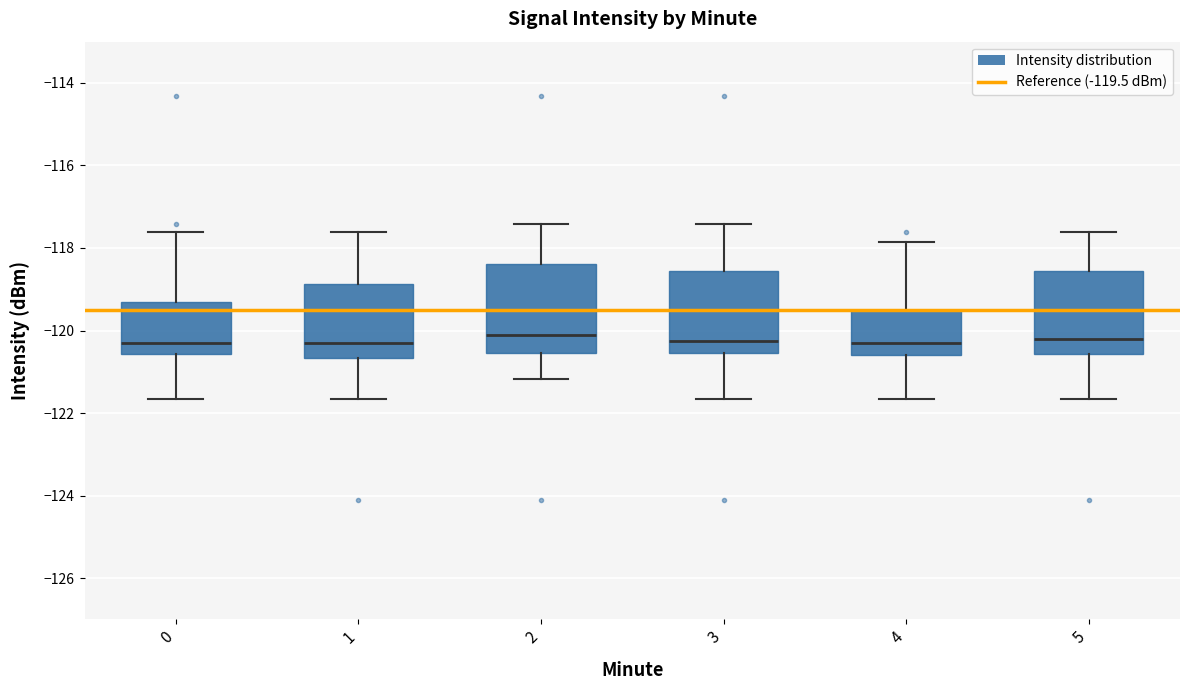

Reading left to right, read every box against the y-axis: the position of its median line, the range the box covers, and the ends of its whiskers. The values are not printed on the chart, so give them approximately, as read against the axis.

0: median -120.2, box -120.6 to -119.4, whiskers -121.6 to -117.6
1: median -120.4, box -120.6 to -118.8, whiskers -121.6 to -117.6
2: median -120.2, box -120.6 to -118.4, whiskers -121.2 to -117.4
3: median -120.2, box -120.6 to -118.6, whiskers -121.6 to -117.4
4: median -120.2, box -120.6 to -119.4, whiskers -121.6 to -117.8
5: median -120.2, box -120.6 to -118.6, whiskers -121.6 to -117.6